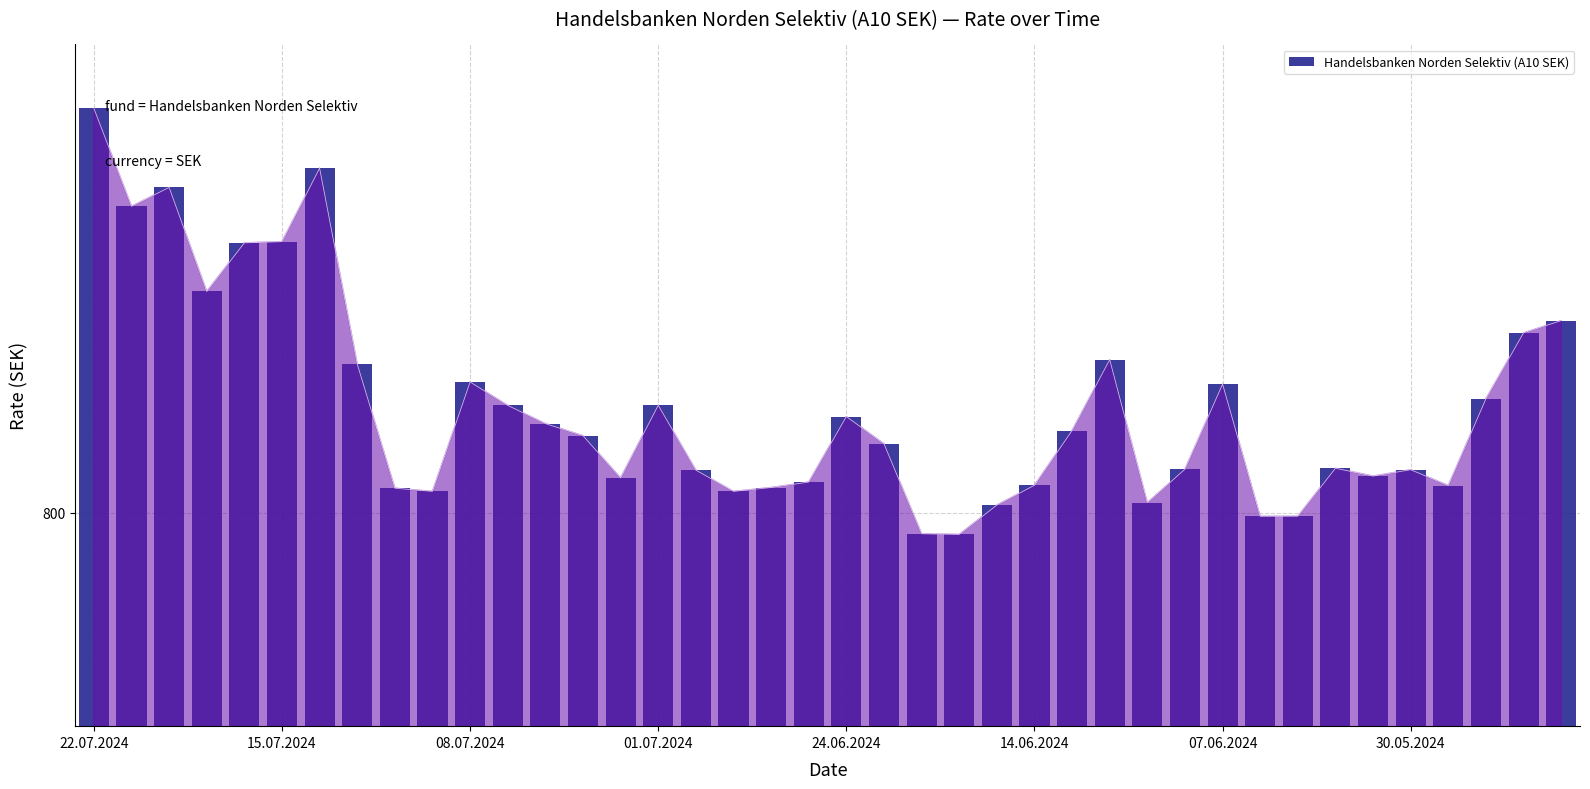

Which has a higher value, 30.05.2024 or 07.06.2024?

07.06.2024